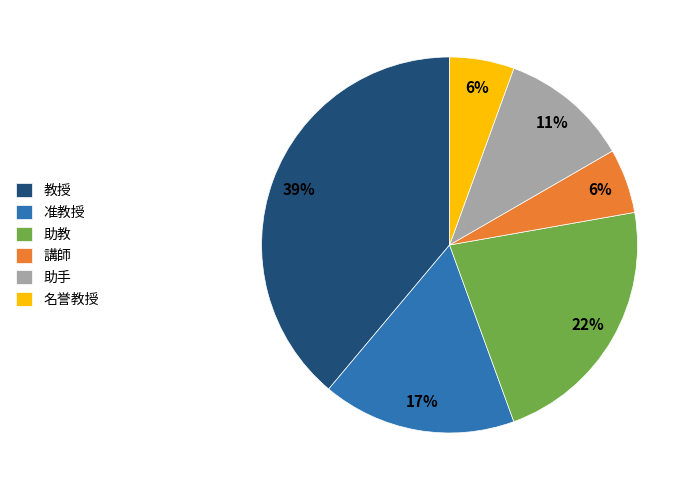

Approximately how many times larger is the value at 教授 compared to 助手?

3.5